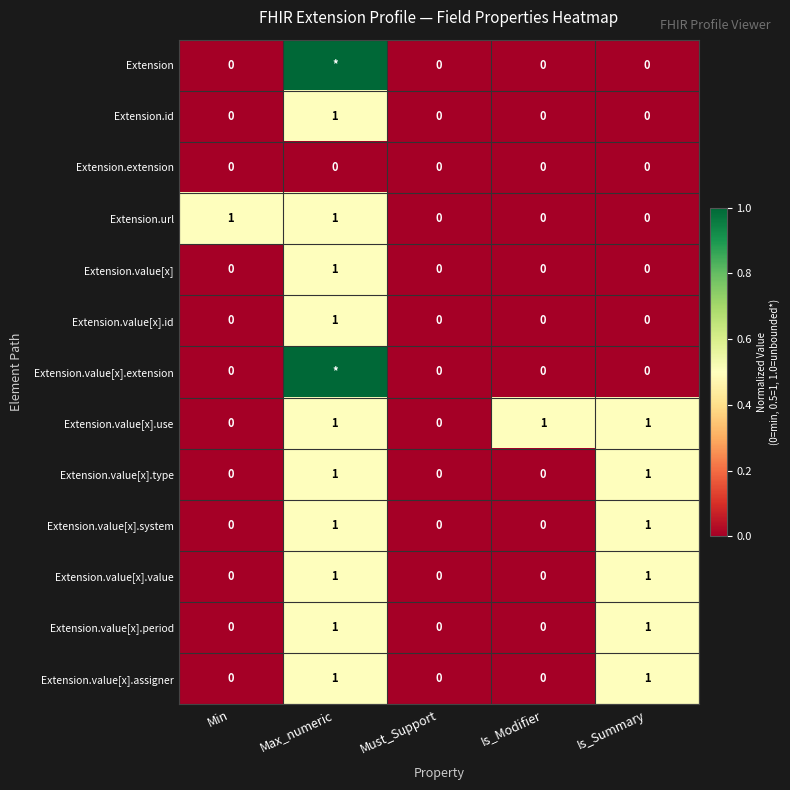

What is the difference between the second highest and second lowest values in the Extension.value[x].value series?

1.0